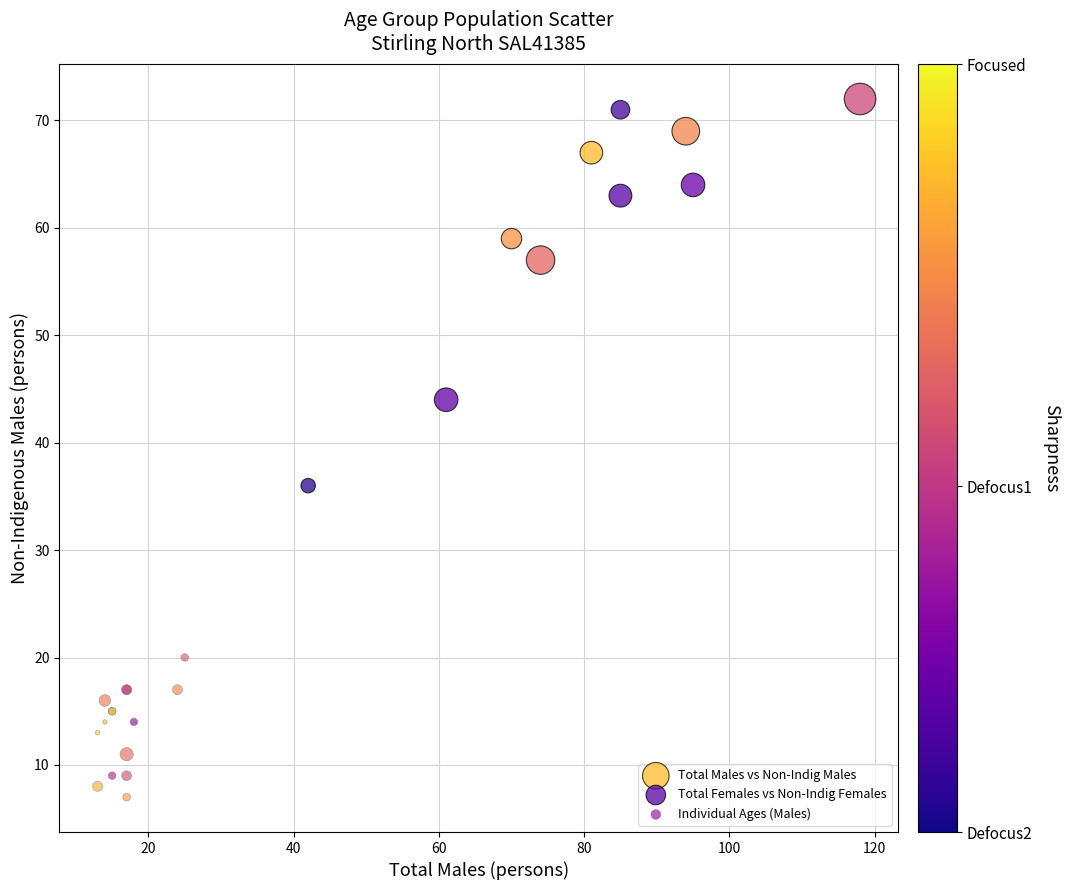

Which series has the largest Y range (max minus min)?

Total Females vs Non-Indig Females